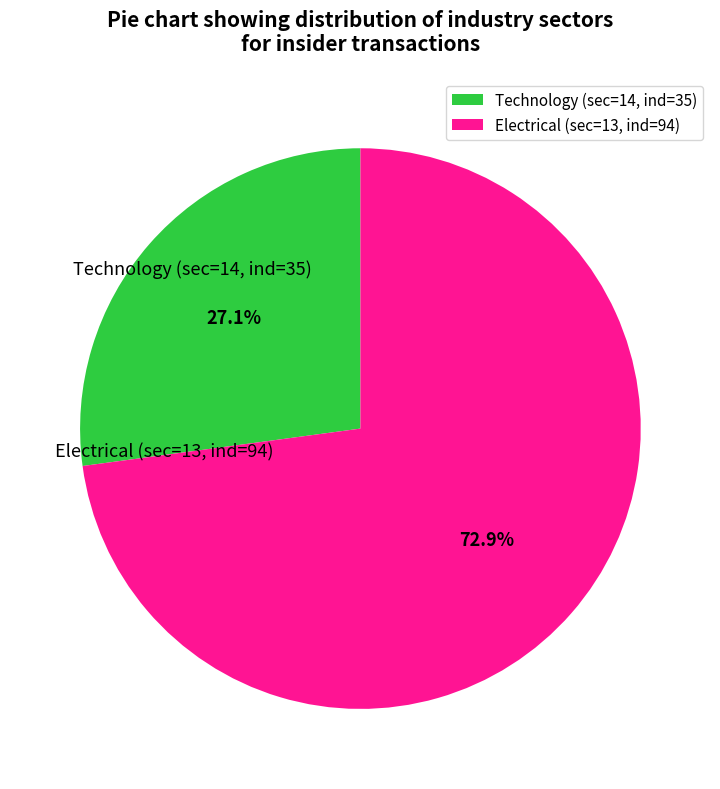

Between Electrical (sec=13, ind=94) and Technology (sec=14, ind=35), which is larger?

Electrical (sec=13, ind=94)